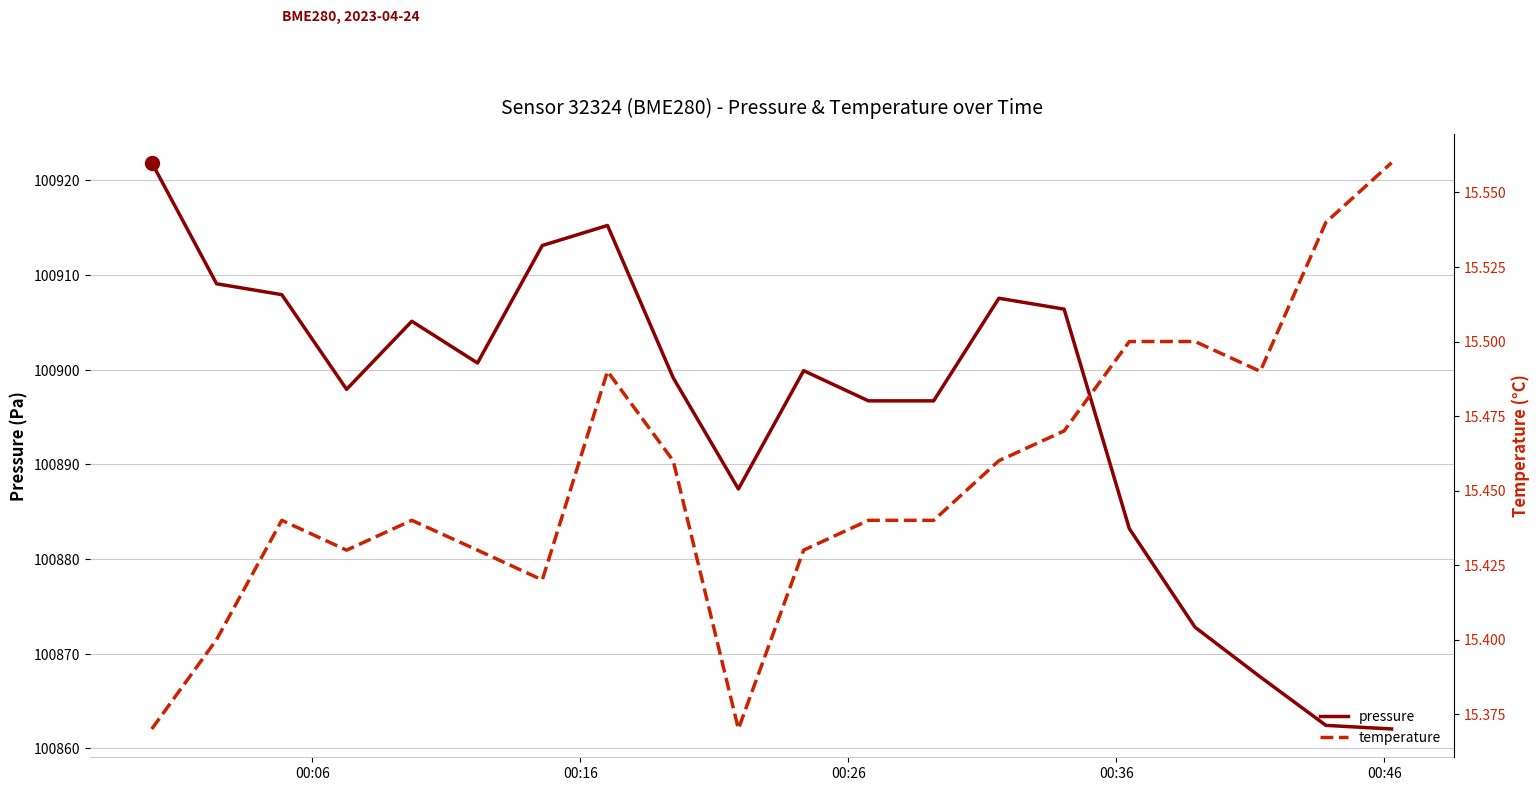

At how many categories does at least one series exceed 275?

20